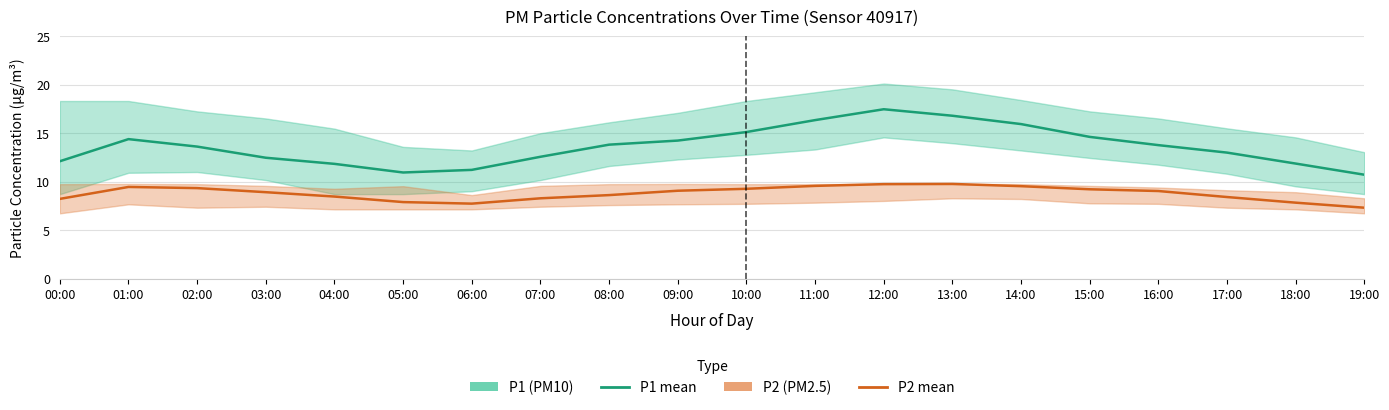

Which series has the largest total across all categories?

P1 (PM10)